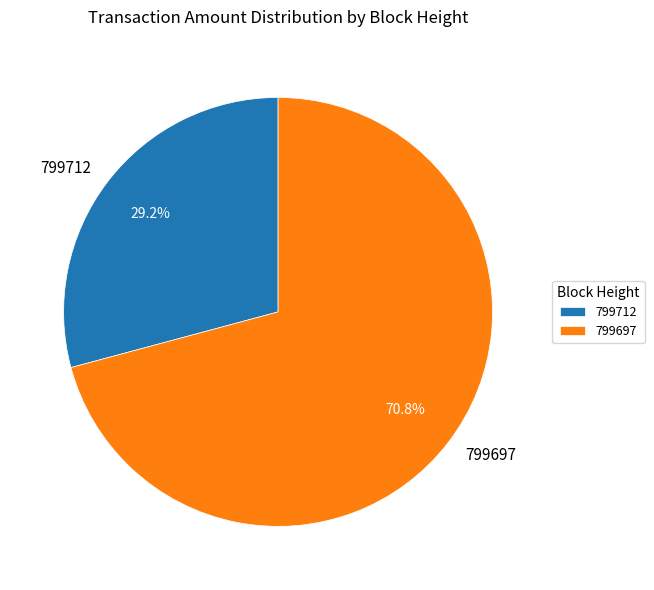

Between 799712 and 799697, which is larger?

799697